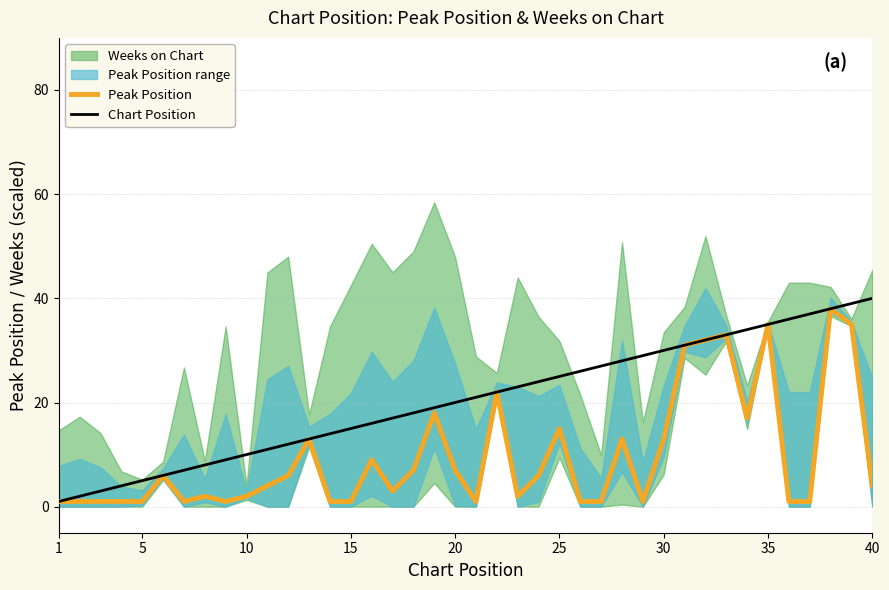

At which label is Chart Position closest to 20?

20